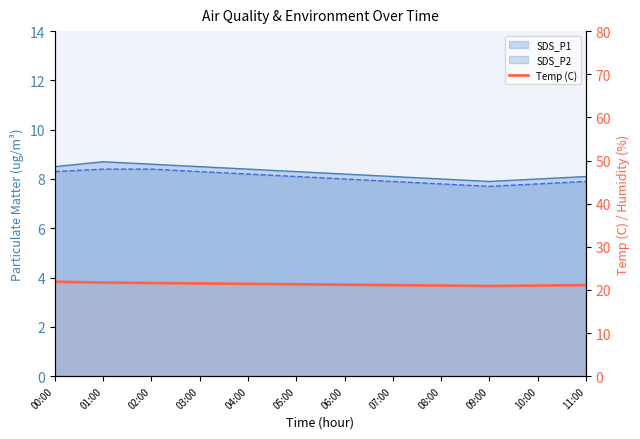

What is the approximate value at 06:00?

21.2